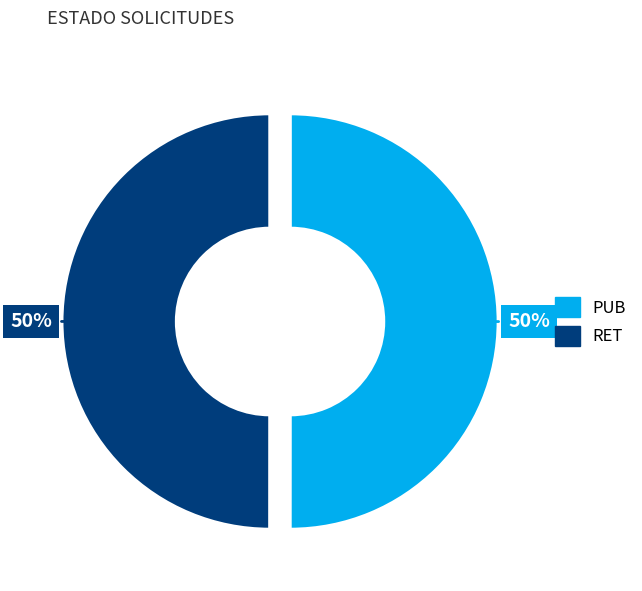

To the nearest percent, what percentage of the pie is RET?

50%